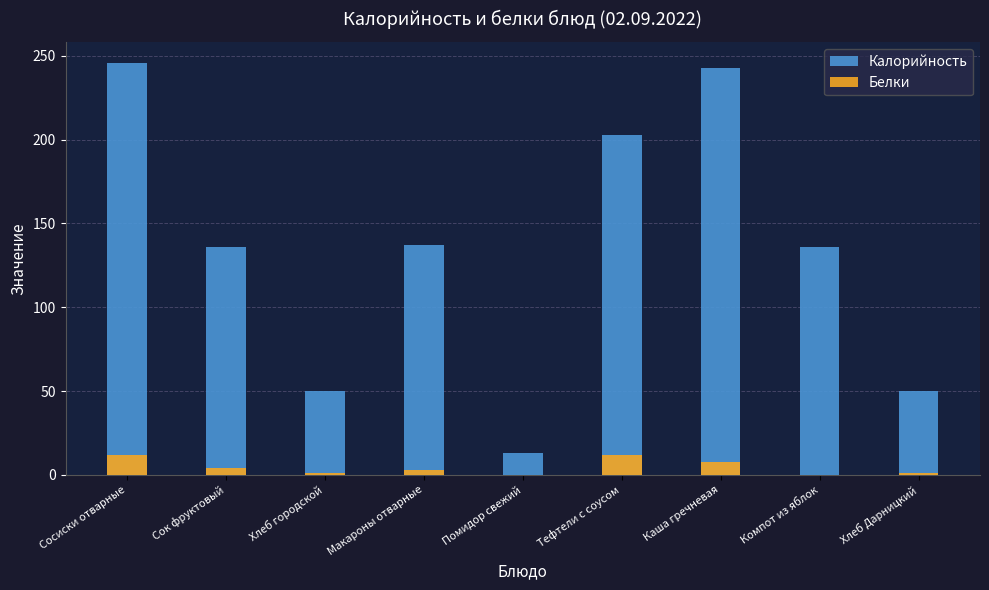

Is it true that Белки equals 0 at Компот из яблок?

True